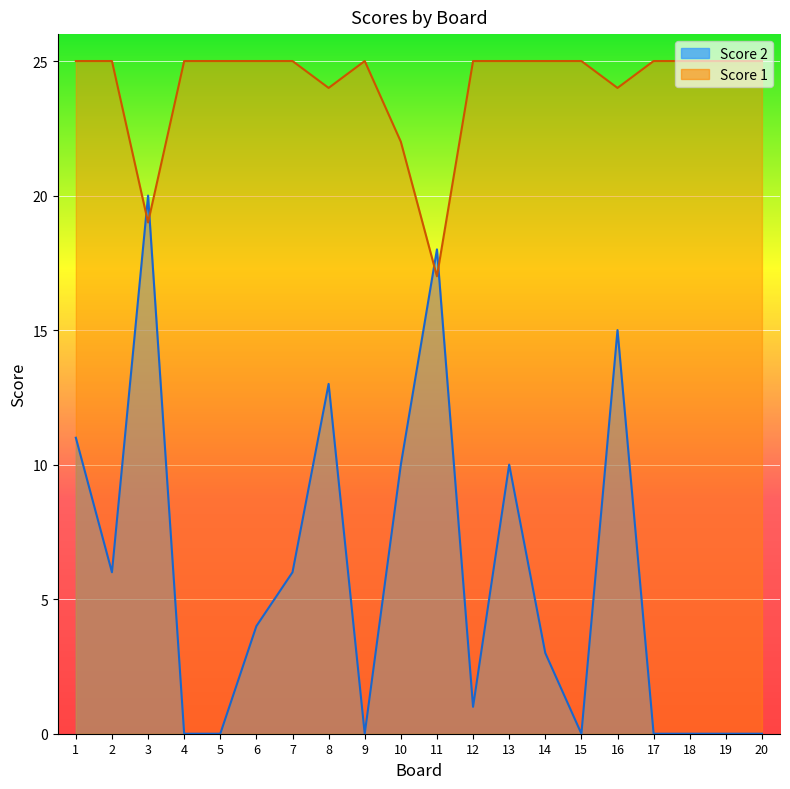

How many data points in Score 1 are less than 25?

5